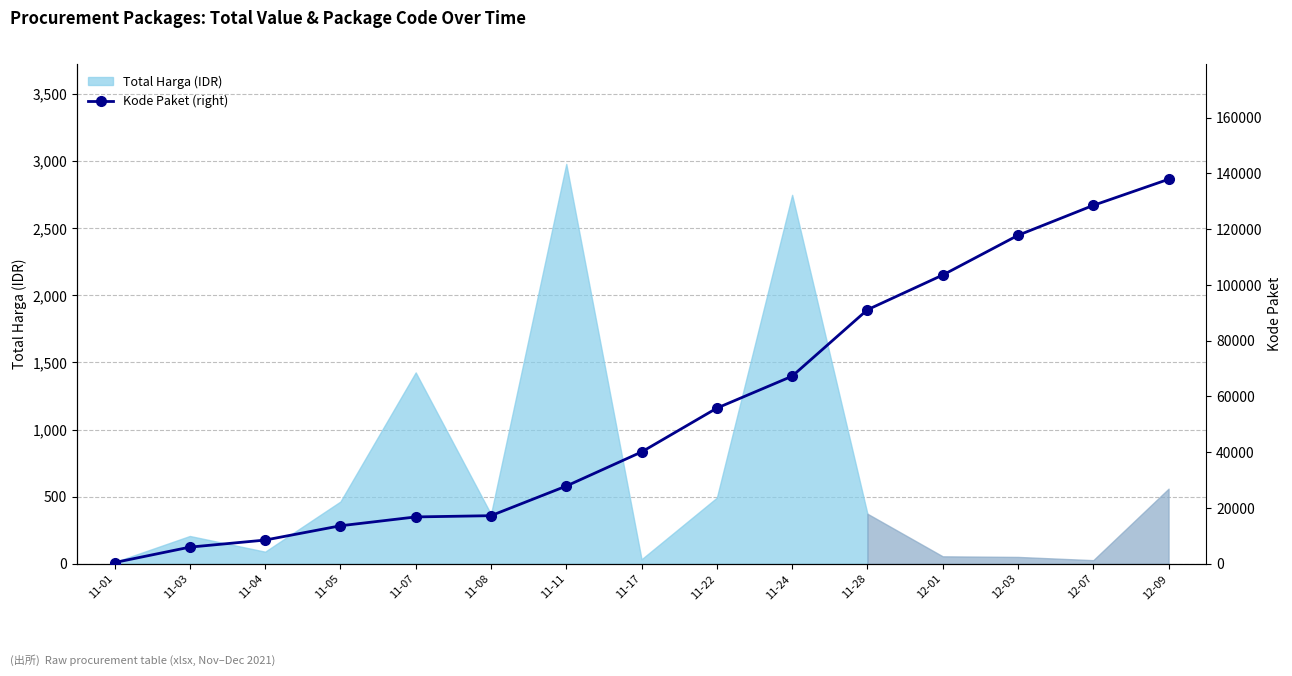

What is the change in value from 11-17 to 12-01?

+63429